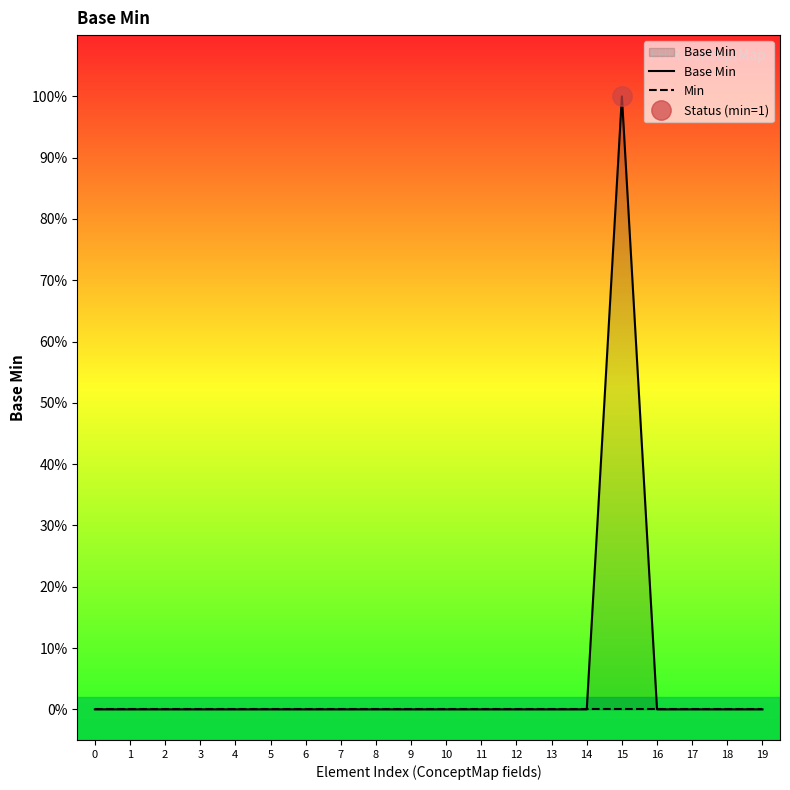

Reading left to right, what are all the values shown in this chart?

Base Min: 0	0	0	0	0	0	0	0	0	0	0	0	0	0	0	1	0	0	0	0
Min: 0	0	0	0	0	0	0	0	0	0	0	0	0	0	0	0	0	0	0	0